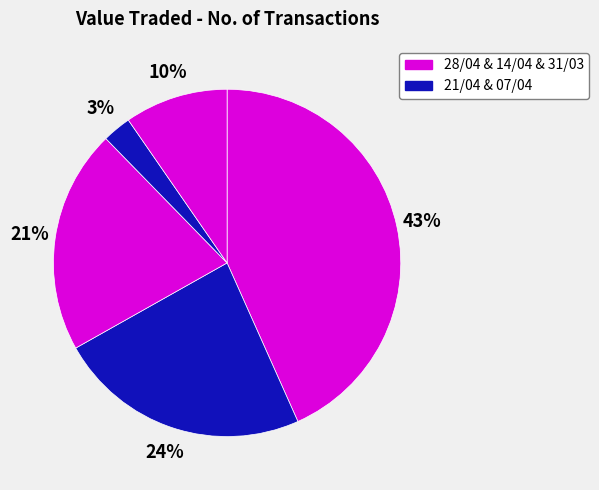

How many segments does this pie chart have?

5